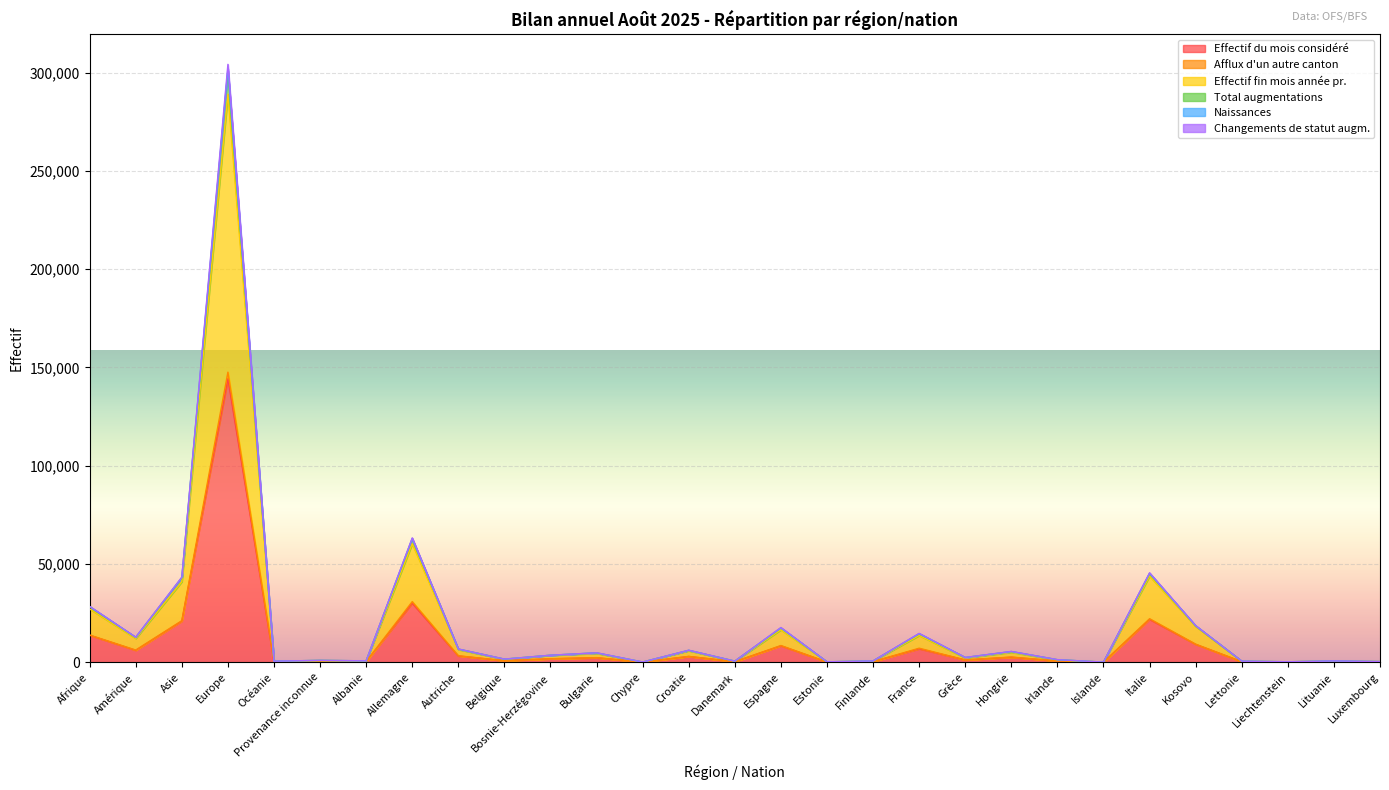

At which label is Effectif du mois considéré closest to 72120?

Allemagne